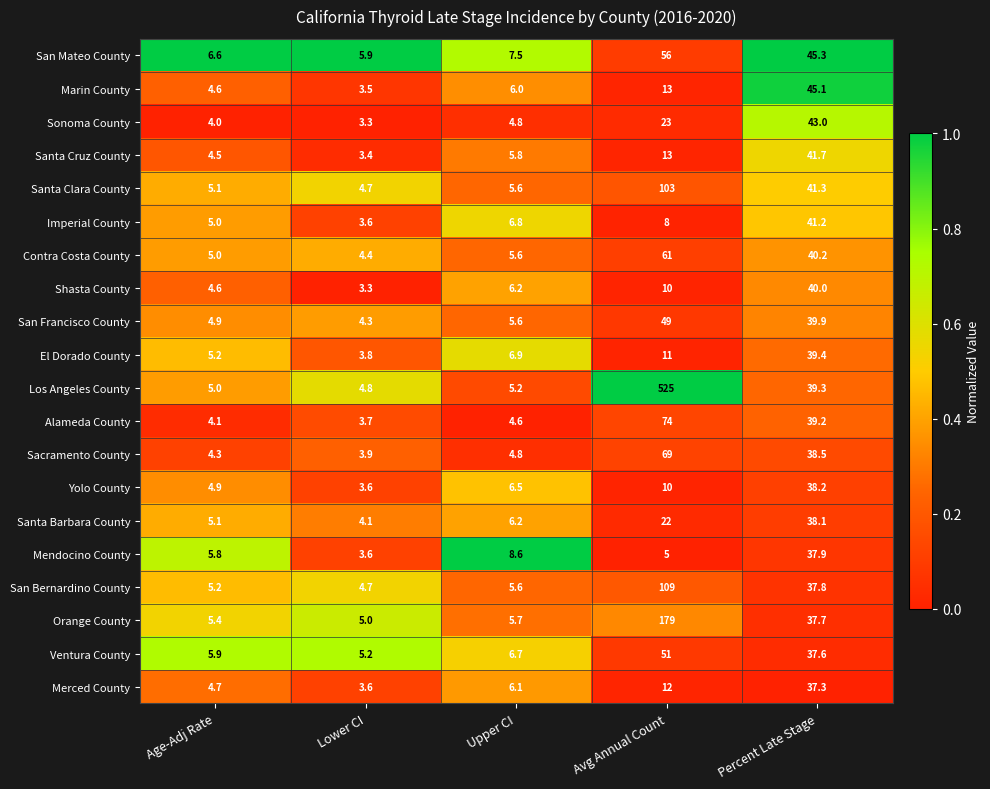

The Merced County series shows 5.1 at Avg Annual Count. True or false?

False